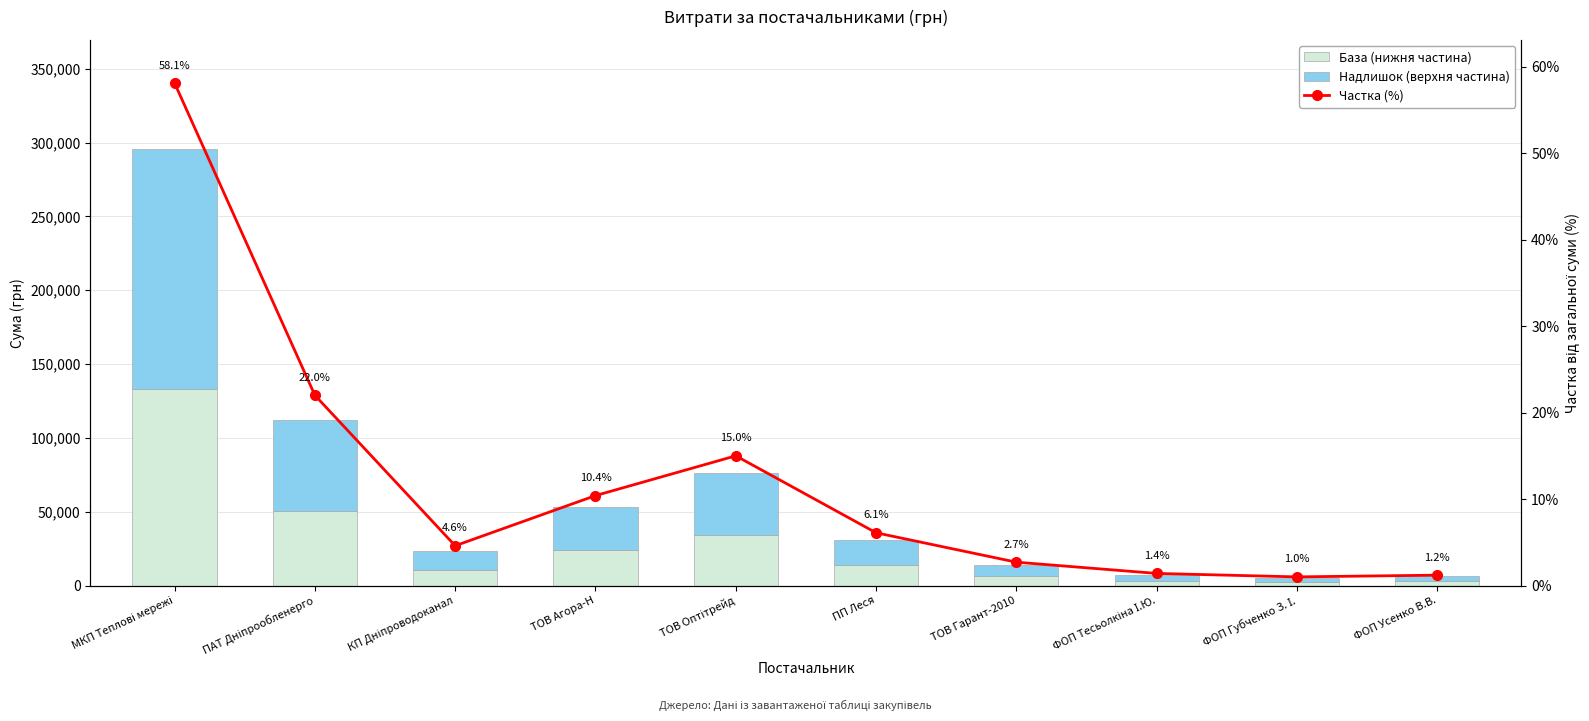

Which series has the widest spread of values?

Надлишок (верхня частина)